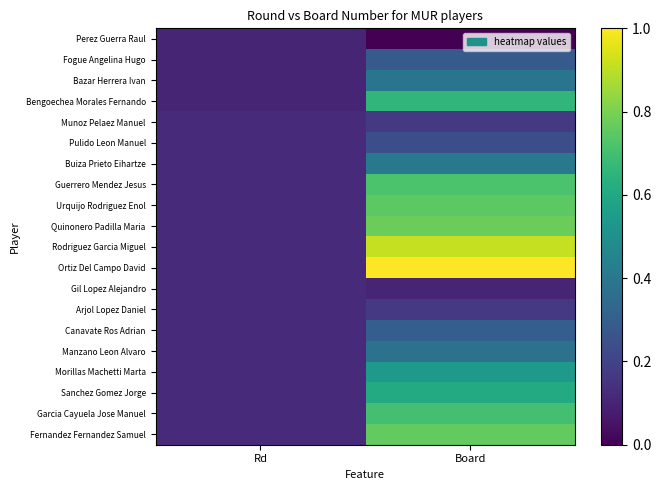

Rank the series by their maximum value, from highest to lowest.

Ortiz Del Campo David, Rodriguez Garcia Miguel, Quinonero Padilla Maria, Fernandez Fernandez Samuel, Urquijo Rodriguez Enol, Guerrero Mendez Jesus, Garcia Cayuela Jose Manuel, Bengoechea Morales Fernando, Sanchez Gomez Jorge, Morillas Machetti Marta, Buiza Prieto Eihartze, Bazar Herrera Ivan, Manzano Leon Alvaro, Canavate Ros Adrian, Fogue Angelina Hugo, Pulido Leon Manuel, Munoz Pelaez Manuel, Arjol Lopez Daniel, Gil Lopez Alejandro, Perez Guerra Raul